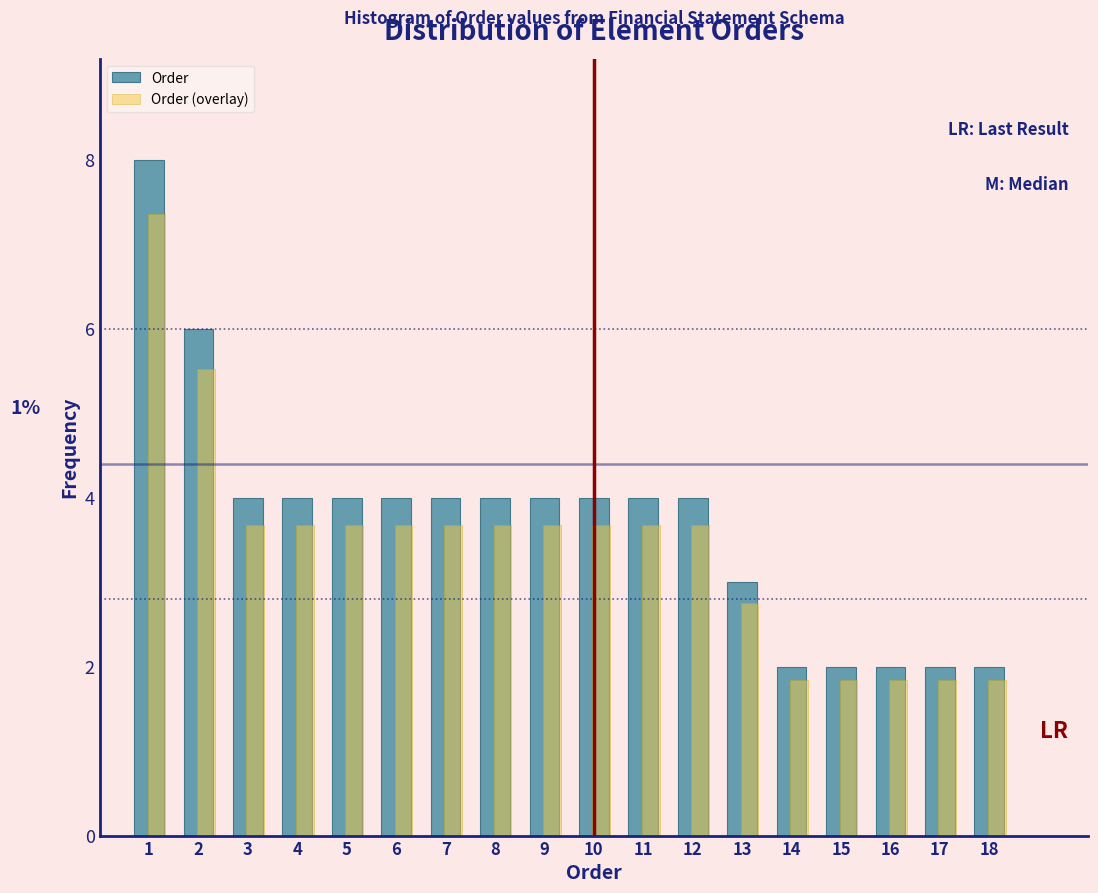

What is the total value across all series at 14?

3.8